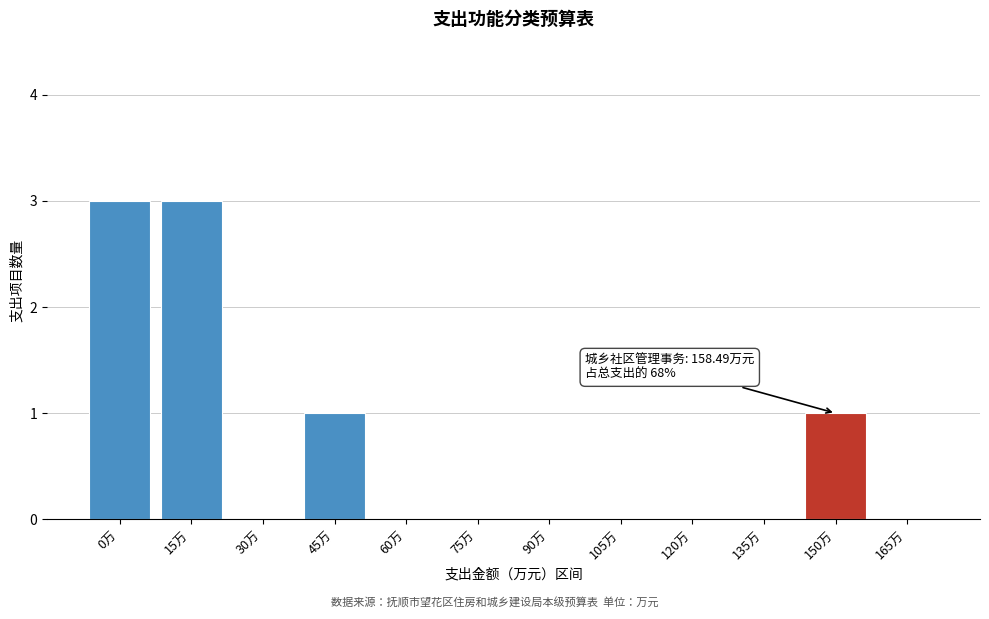

Reading left to right, list all the values displayed in this chart.

0万=3	15万=3	30万=0	45万=1	60万=0	75万=0	90万=0	105万=0	120万=0	135万=0	150万=1	165万=0